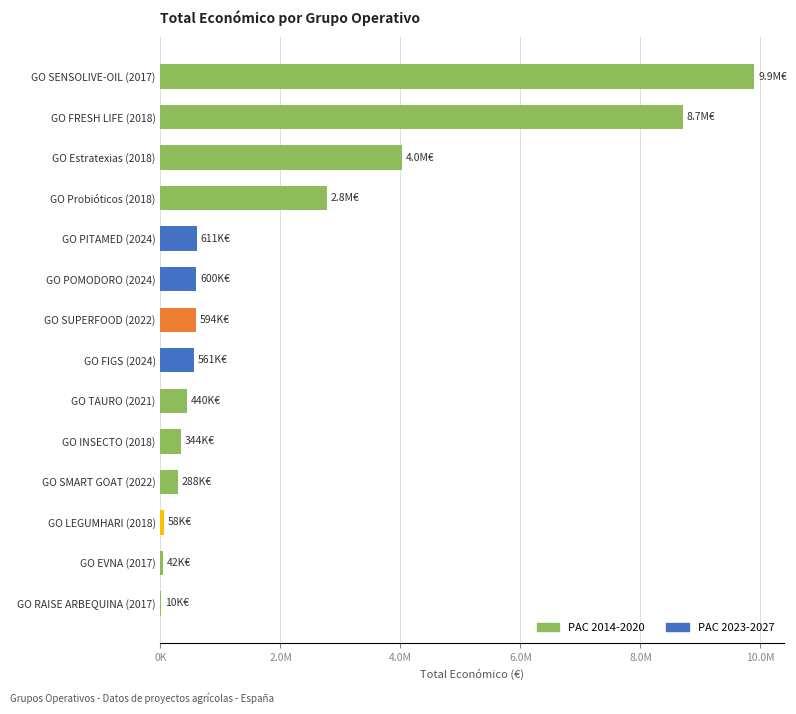

What is the sum of all values?

28951042.9